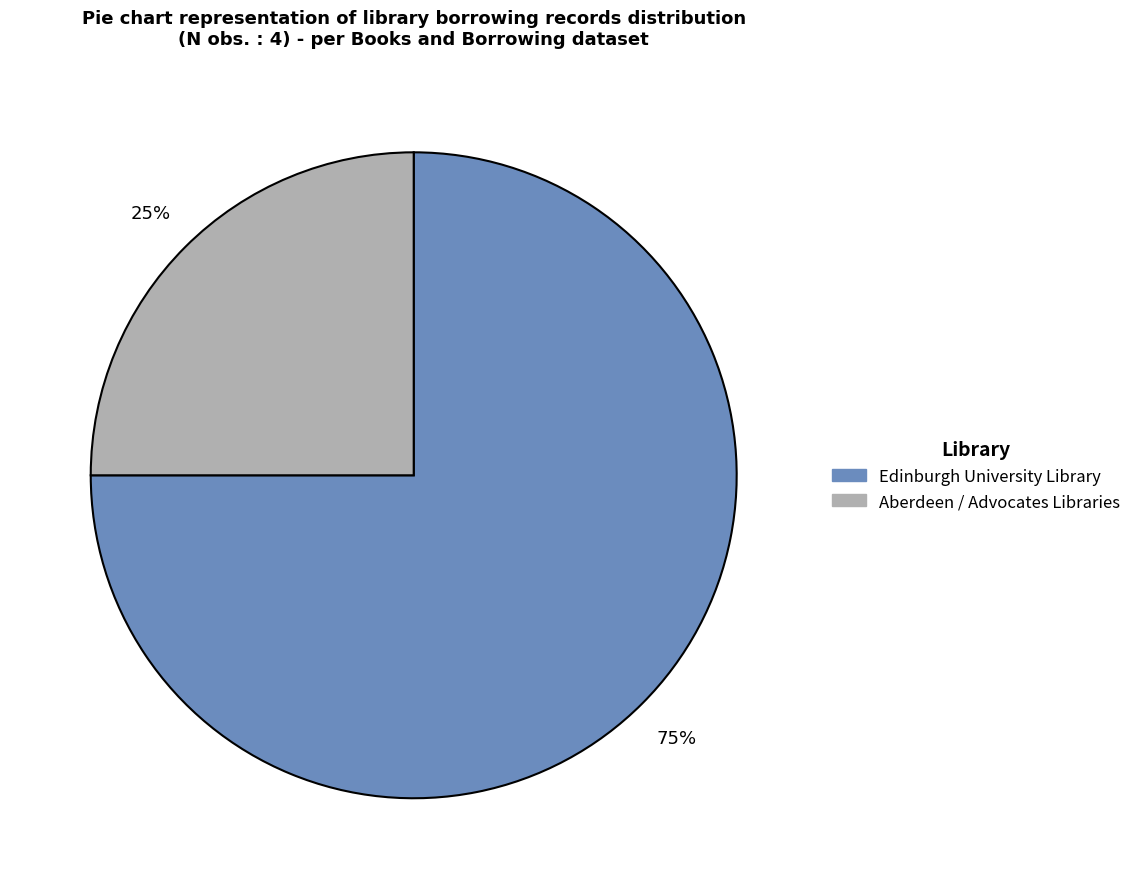

To the nearest percent, what is the average slice percentage?

50%